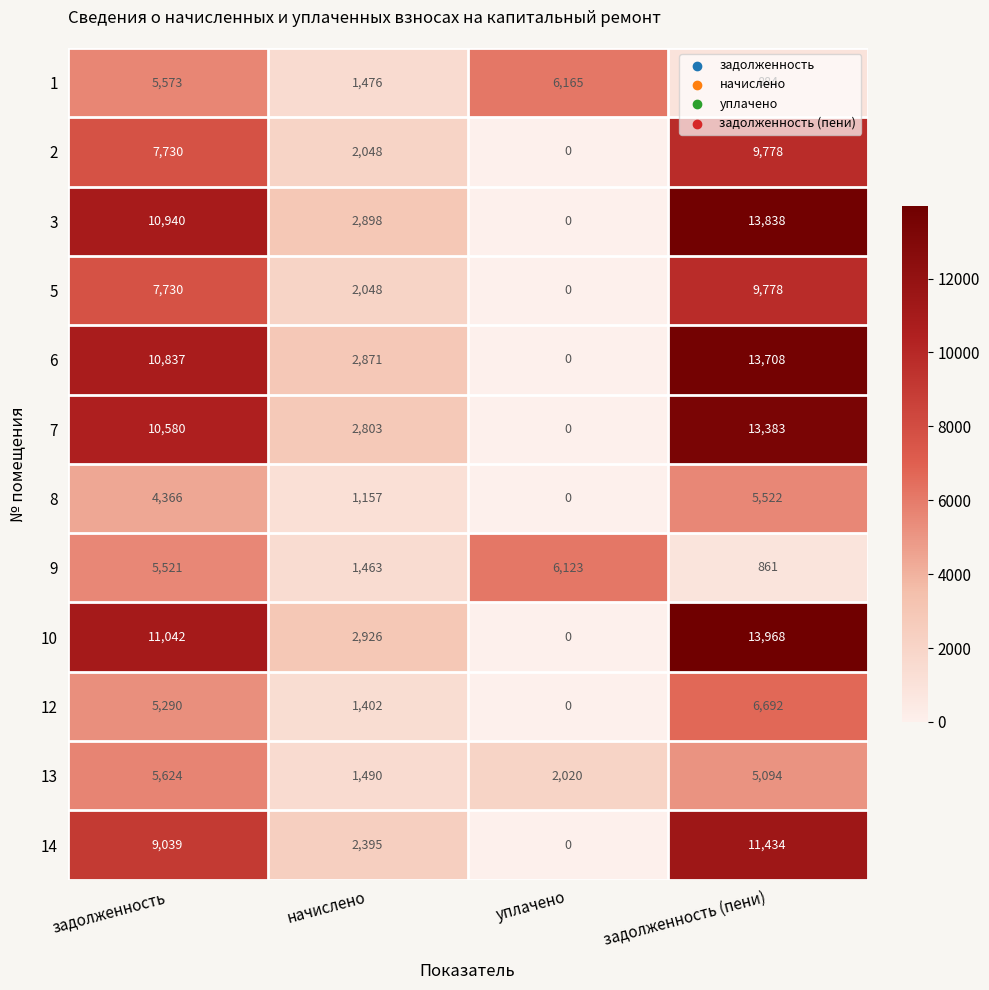

What is the difference between the highest and lowest values at задолженность (пени)?

13107